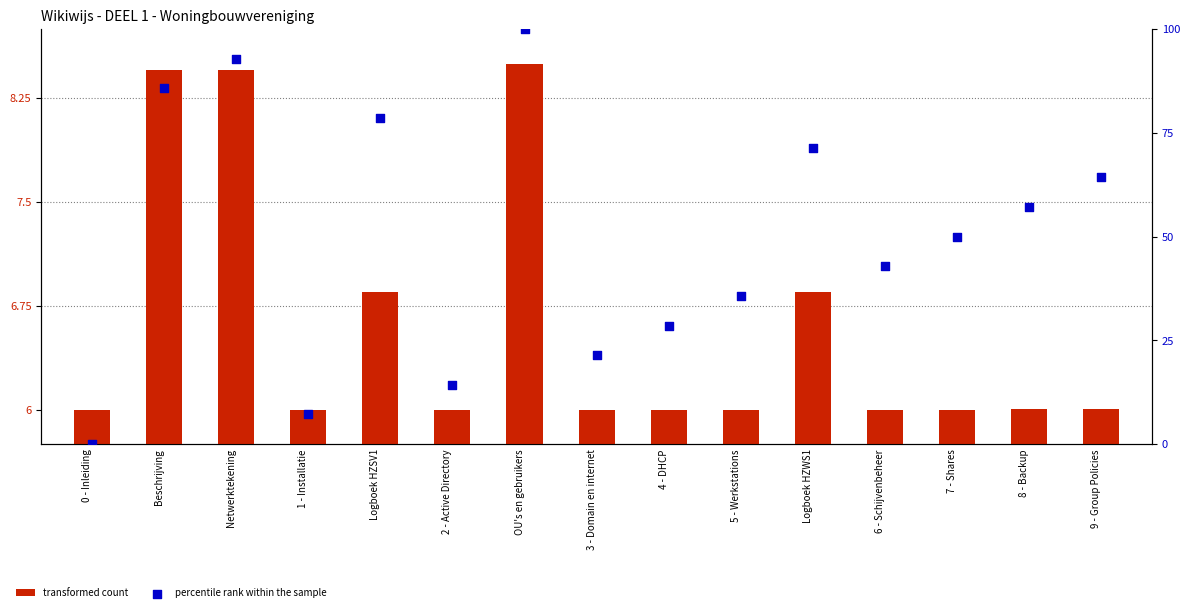

Which series contains the lowest Y value?

percentile rank within the sample